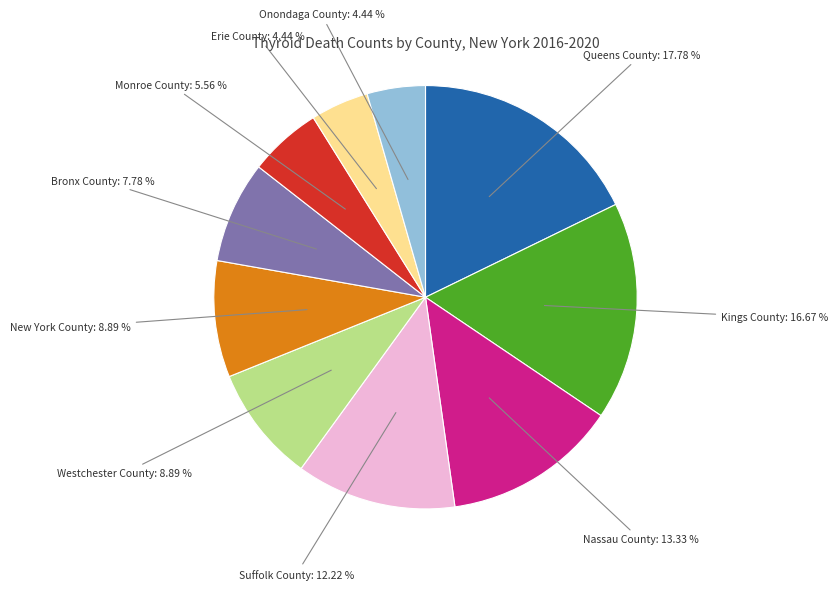

To the nearest percent, what is the difference between the Onondaga County and Monroe County slice percentages?

1%